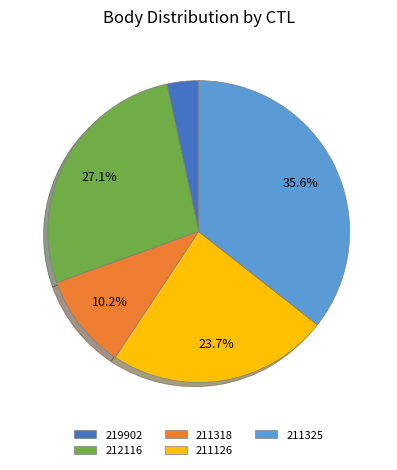

The 211318 slice represents 2% of the pie. True or false?

False